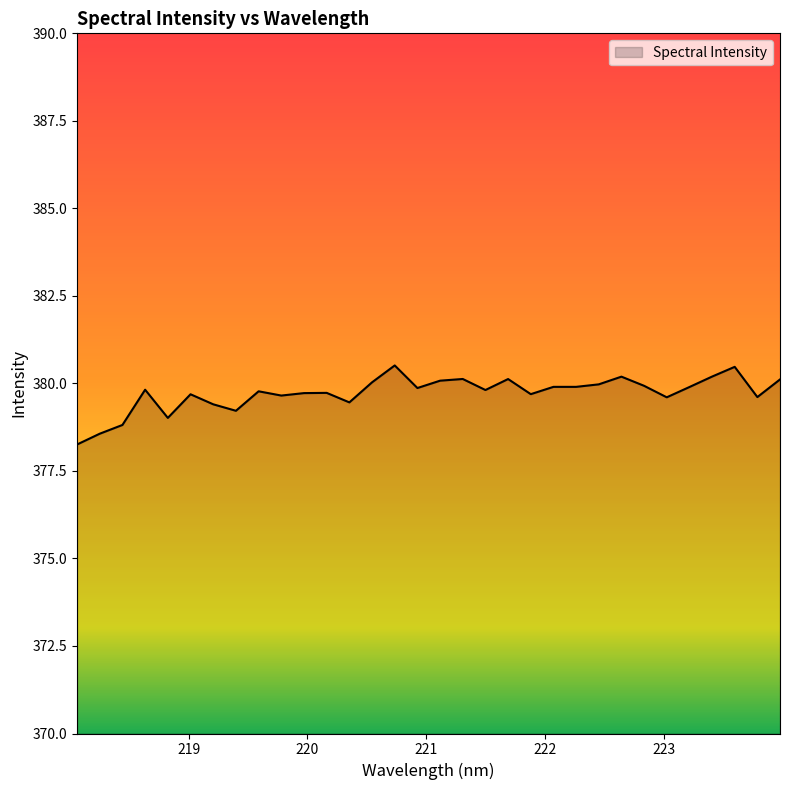

What is the maximum value shown in the chart?

380.5